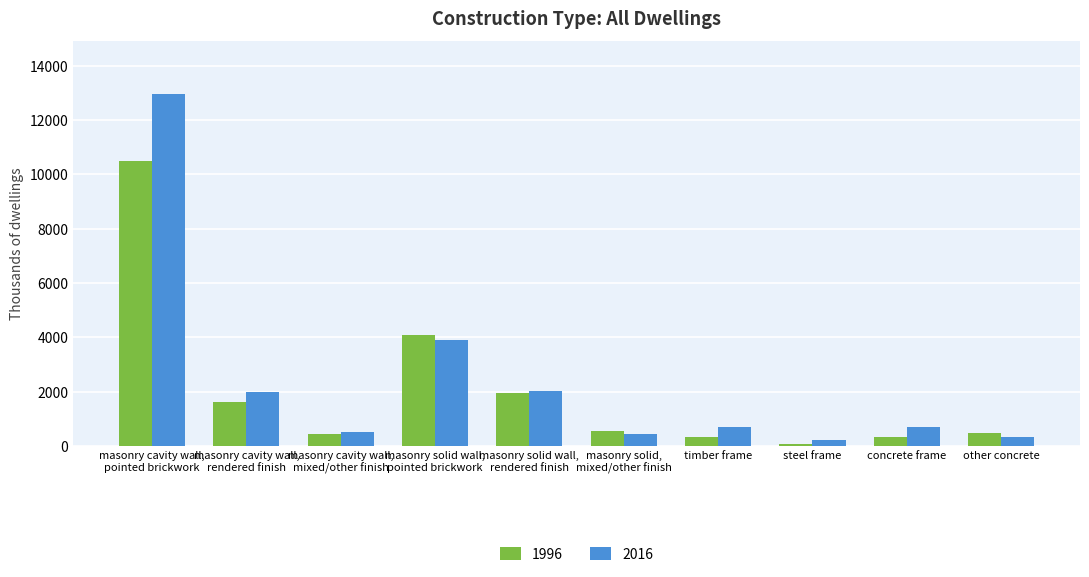

What is the highest value of the 1996 series?

10505.0